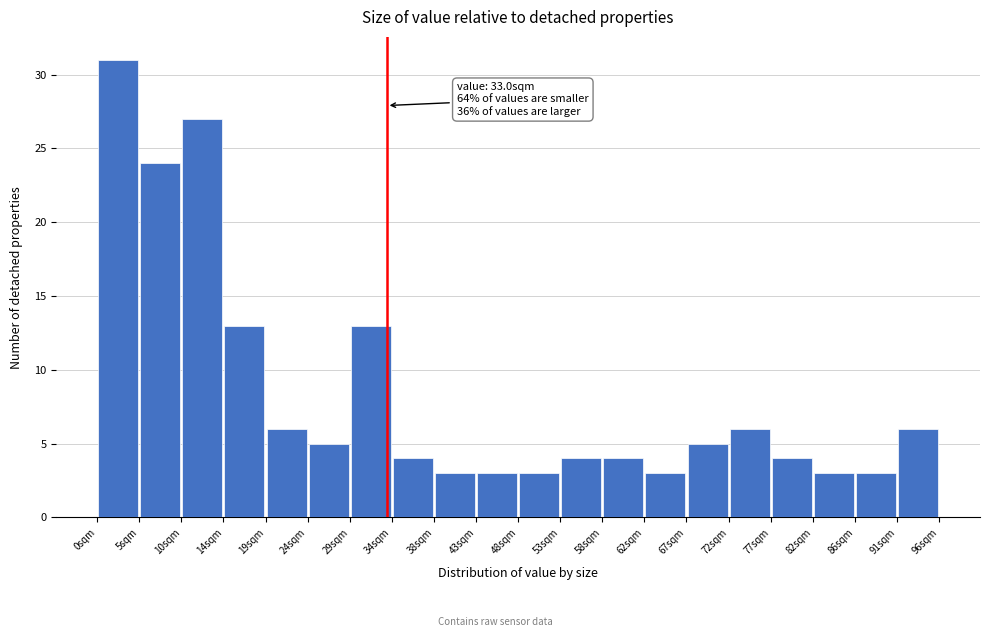

Which range on the x-axis has the tallest bar?

0.0 to 5.0